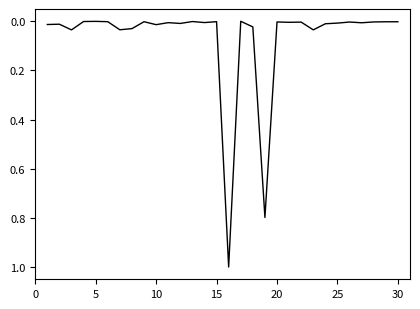

Is this an area chart (filled region under the line)?

No